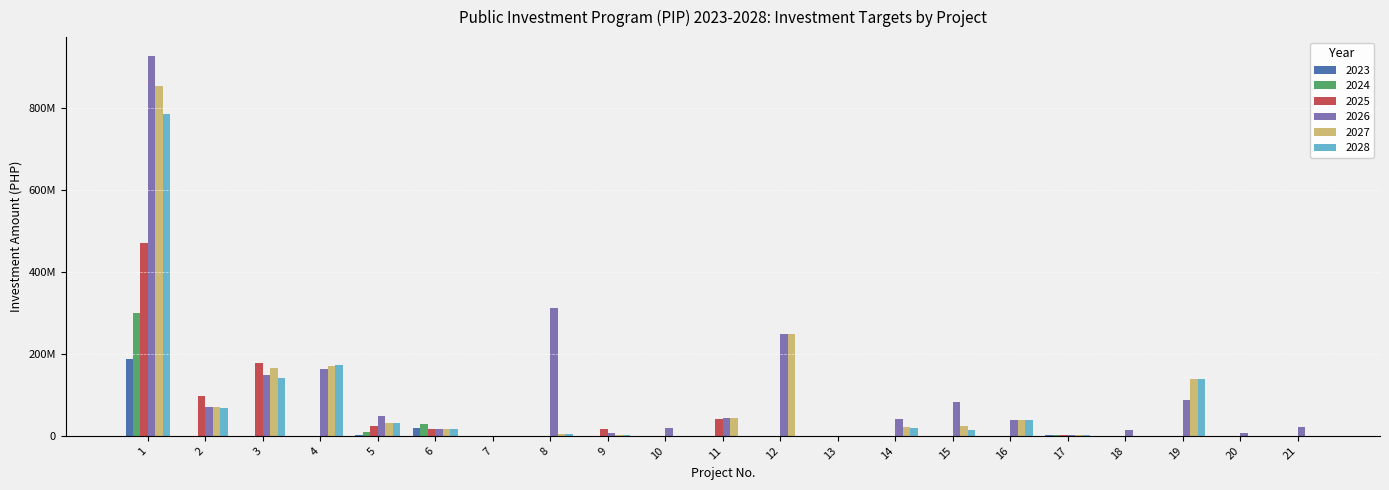

What are all the series names shown in the legend?

2023, 2024, 2025, 2026, 2027, 2028